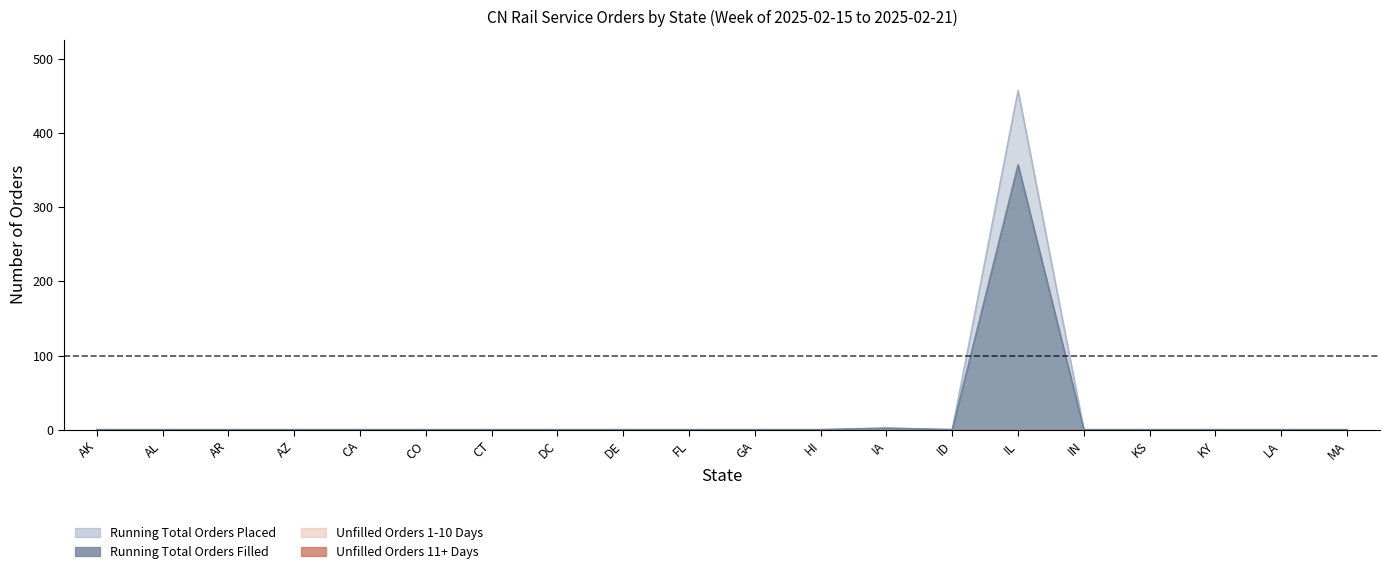

The Running Total Orders Filled series shows 241 at DE. True or false?

False